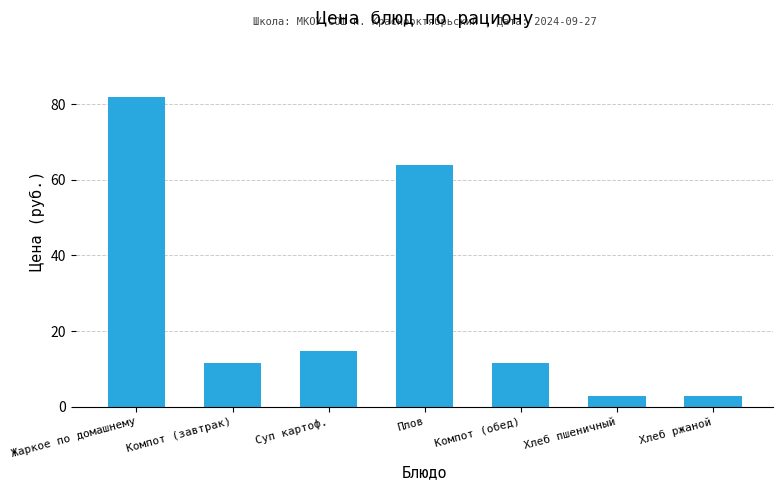

What is the label of the 4th bar from the left?

Плов